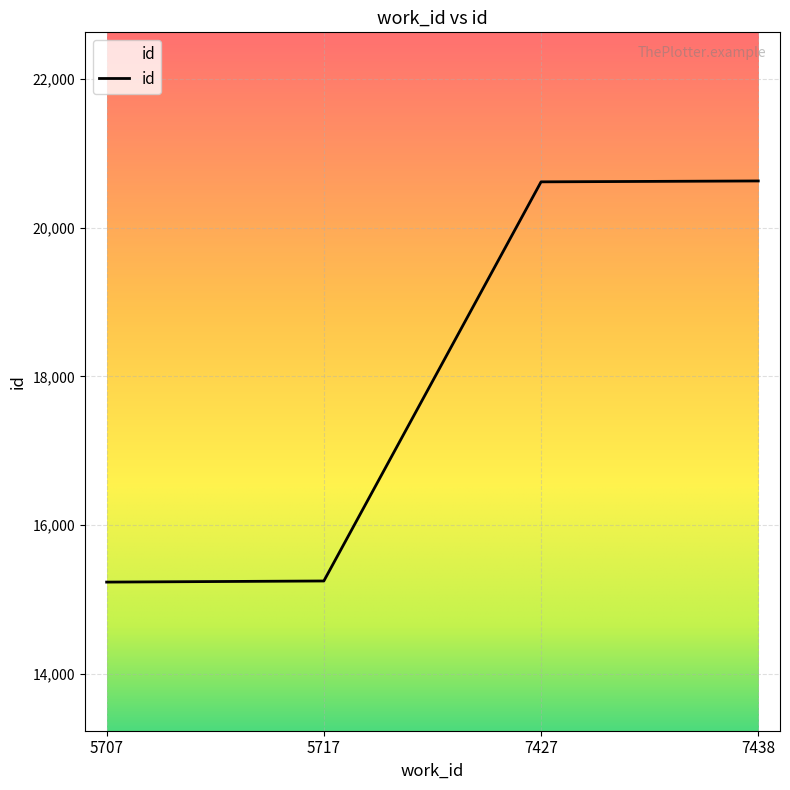

Which has a higher value, 7438 or 5707?

7438